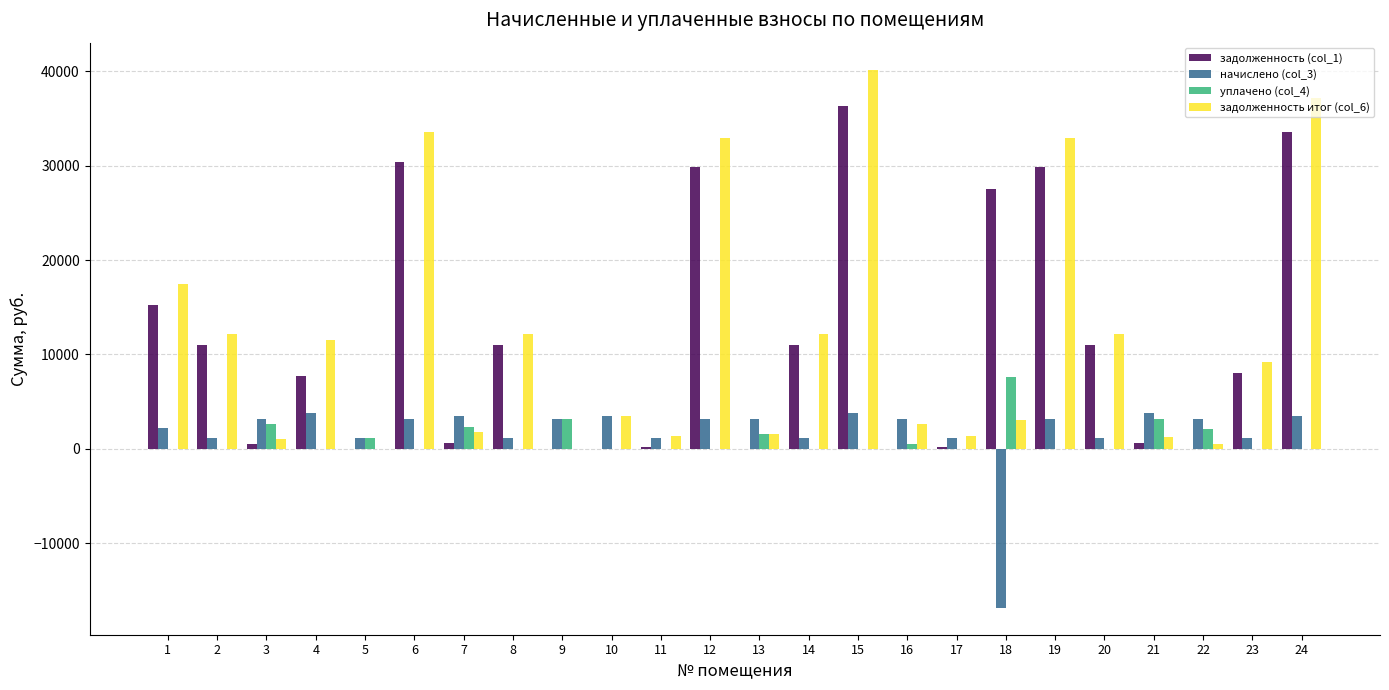

What is the sum of all уплачено (col_4) values?

24218.0